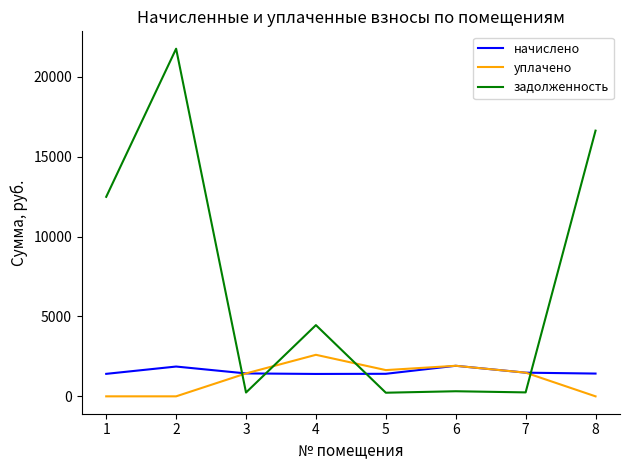

Between which two adjacent categories do уплачено and задолженность first intersect?

2 and 3